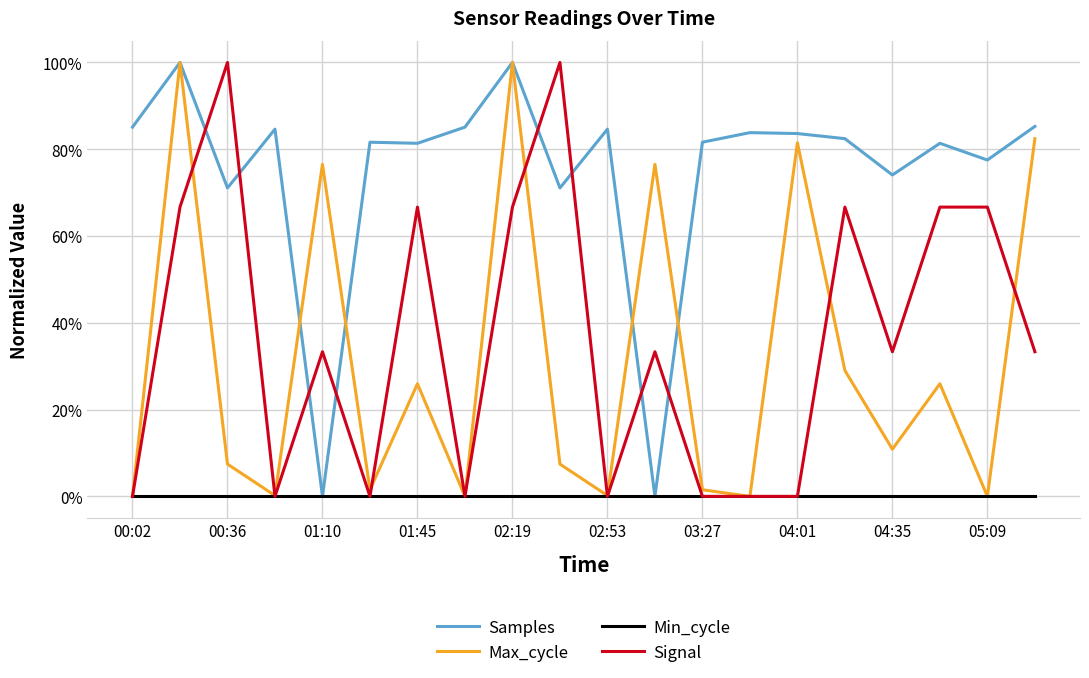

True or false: Min_cycle has more than 0 points higher than both neighbors.

False